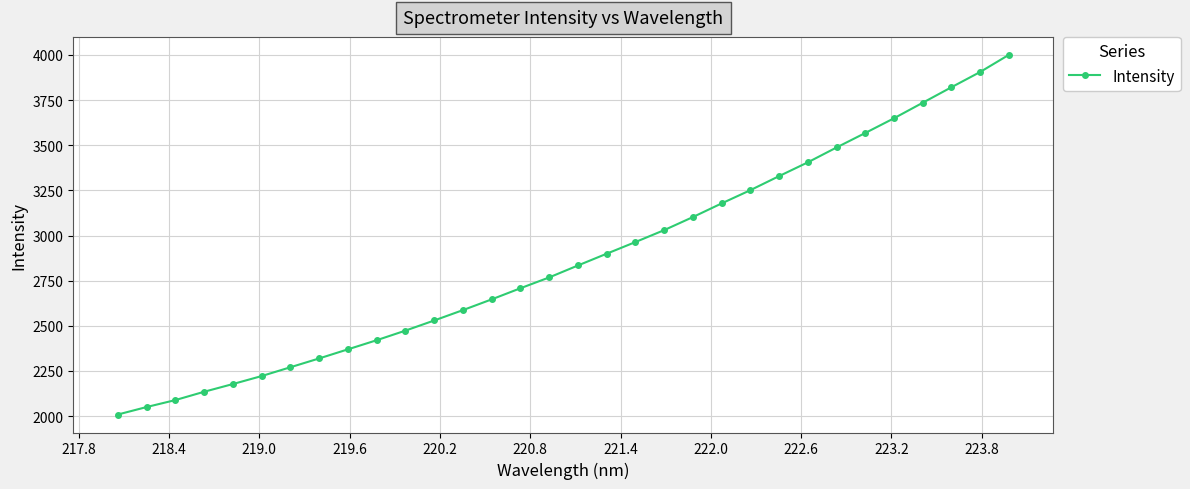

True or false: there are more than 2 points higher than both neighbors.

False